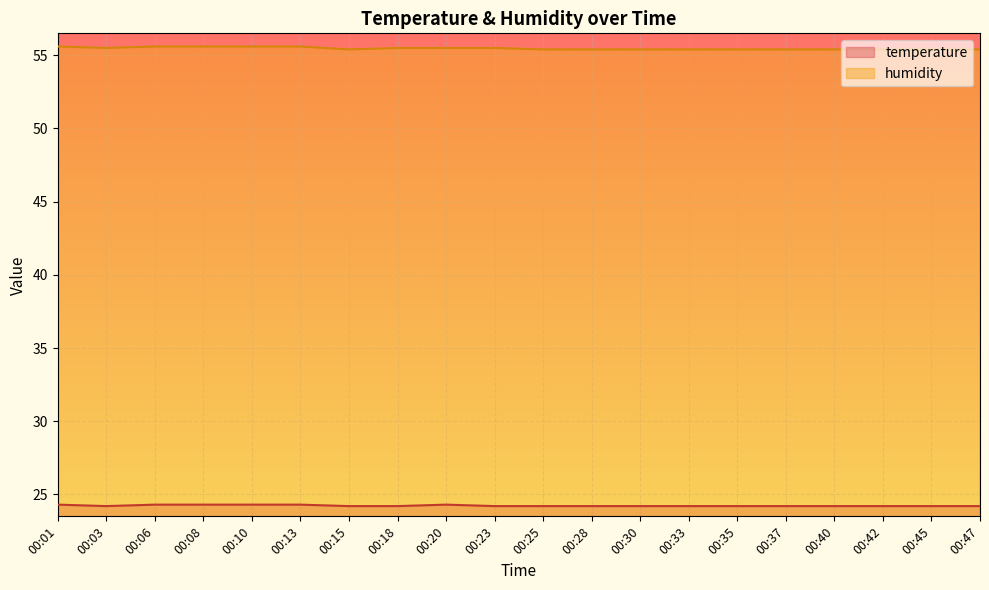

What is the difference between the maximum and minimum values in the temperature series?

0.1